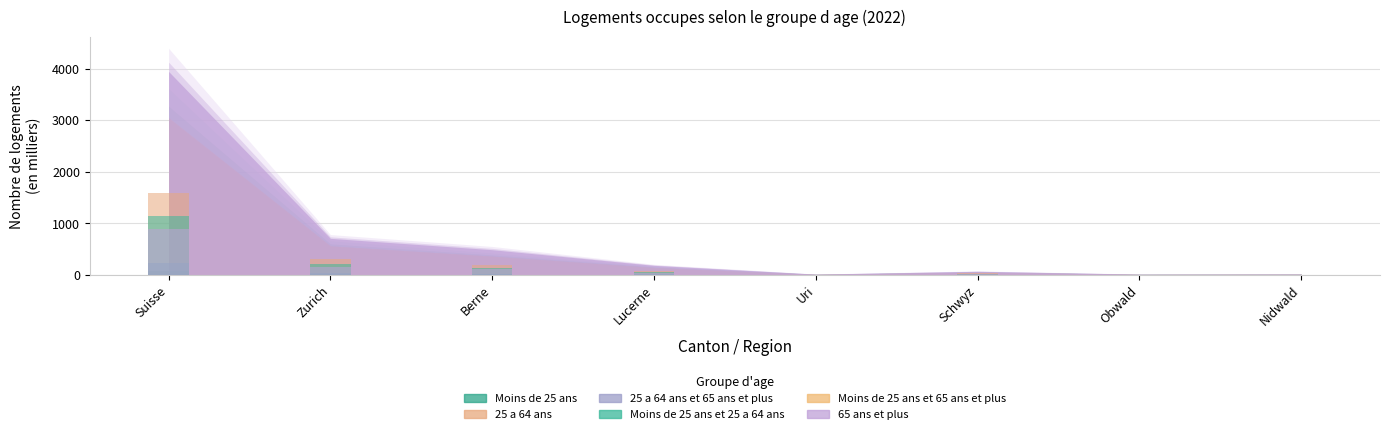

What are all the series names shown in the legend?

Moins de 25 ans, 25 a 64 ans, 25 a 64 ans et 65 ans et plus, Moins de 25 ans et 25 a 64 ans, Moins de 25 ans et 65 ans et plus, 65 ans et plus